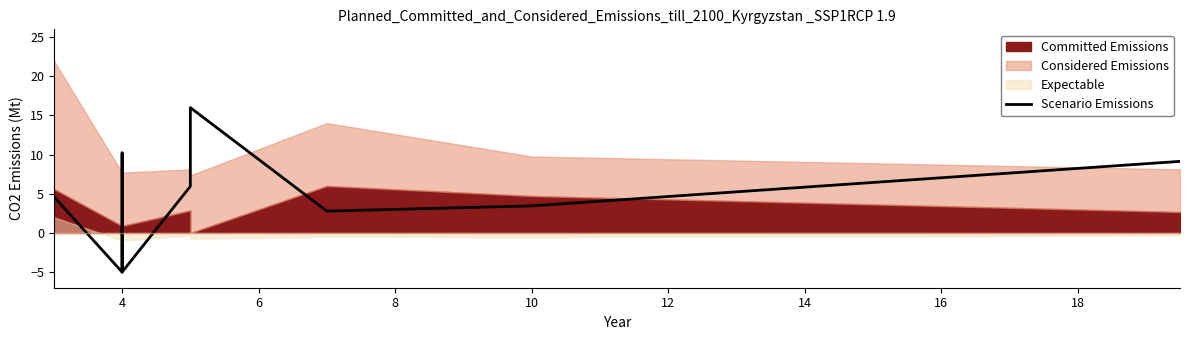

What is the value of the 8th point from the left?

3.4